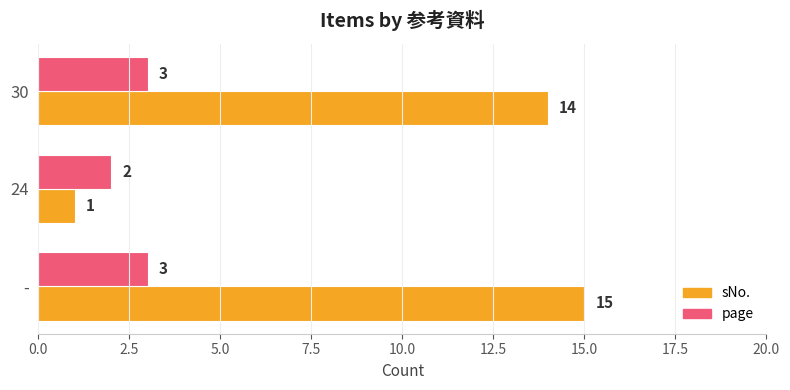

Is it true that sNo. equals 14 at 30?

True